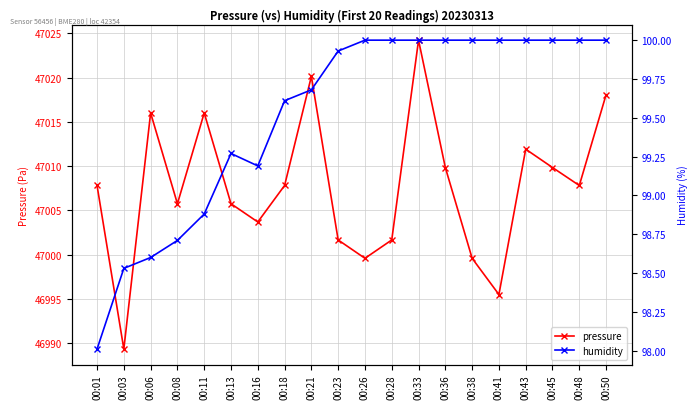

Where is pressure nearest to the value 47006?

00:08